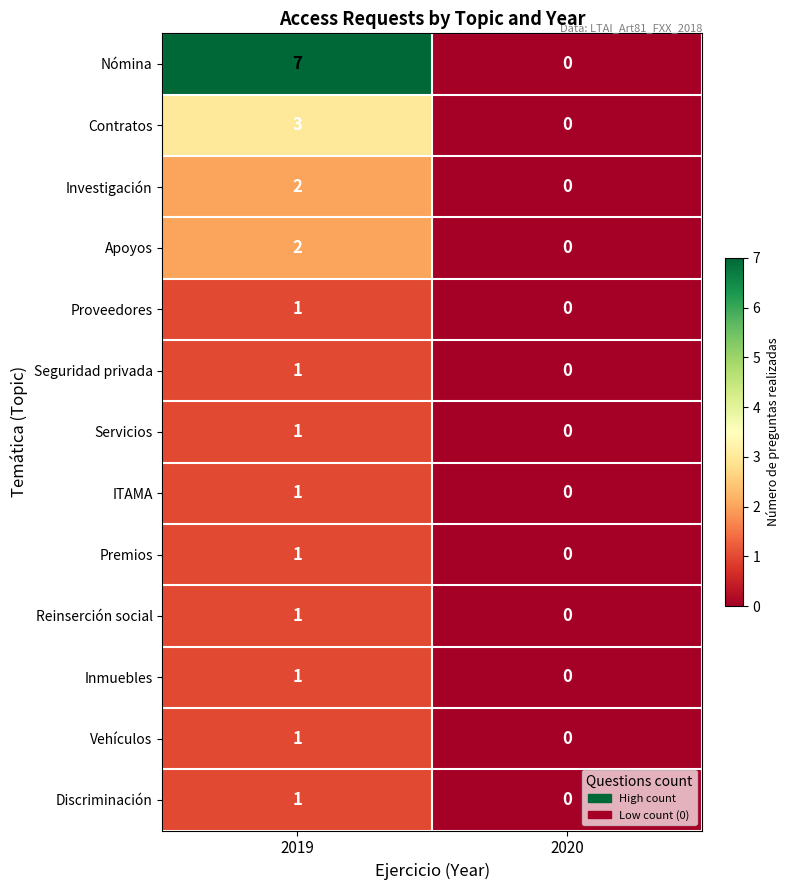

Where is Nómina nearest to the value 3?

2020